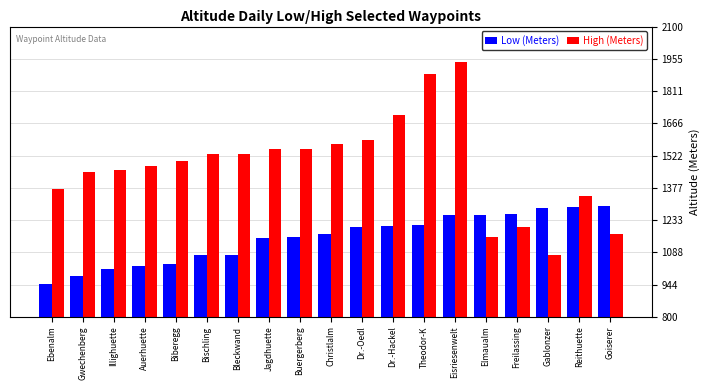

Rank the series at Elmaualm from lowest to highest value.

High (Meters), Low (Meters)